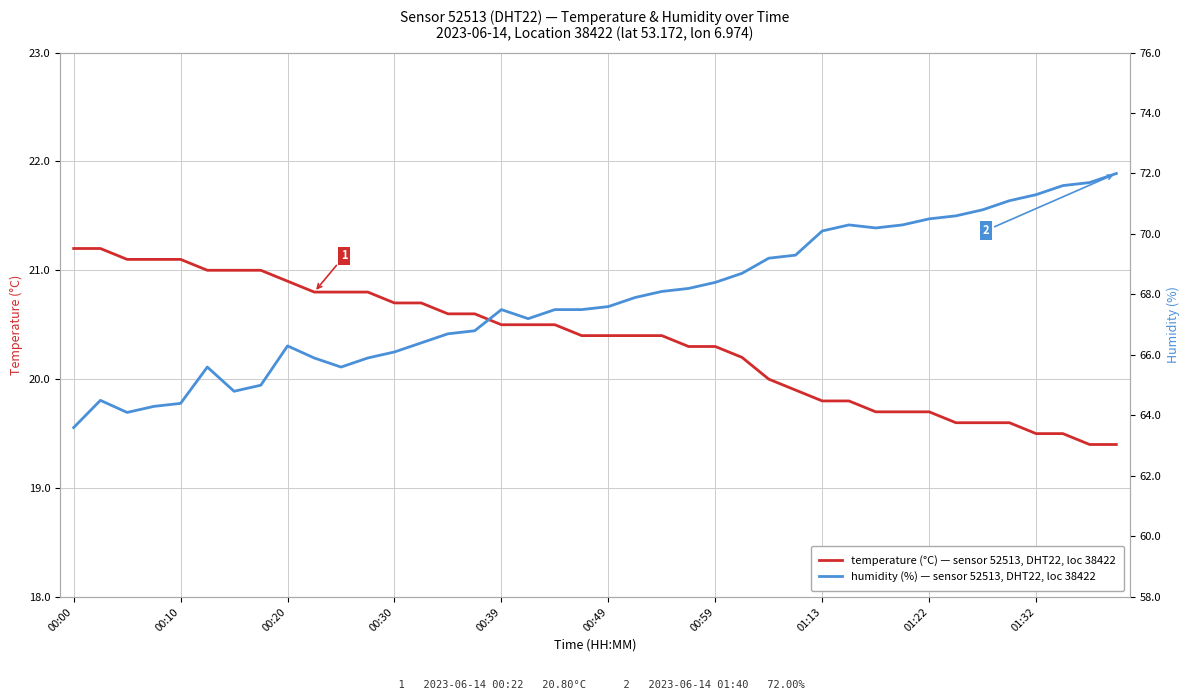

What is the minimum value shown in the chart?

19.4